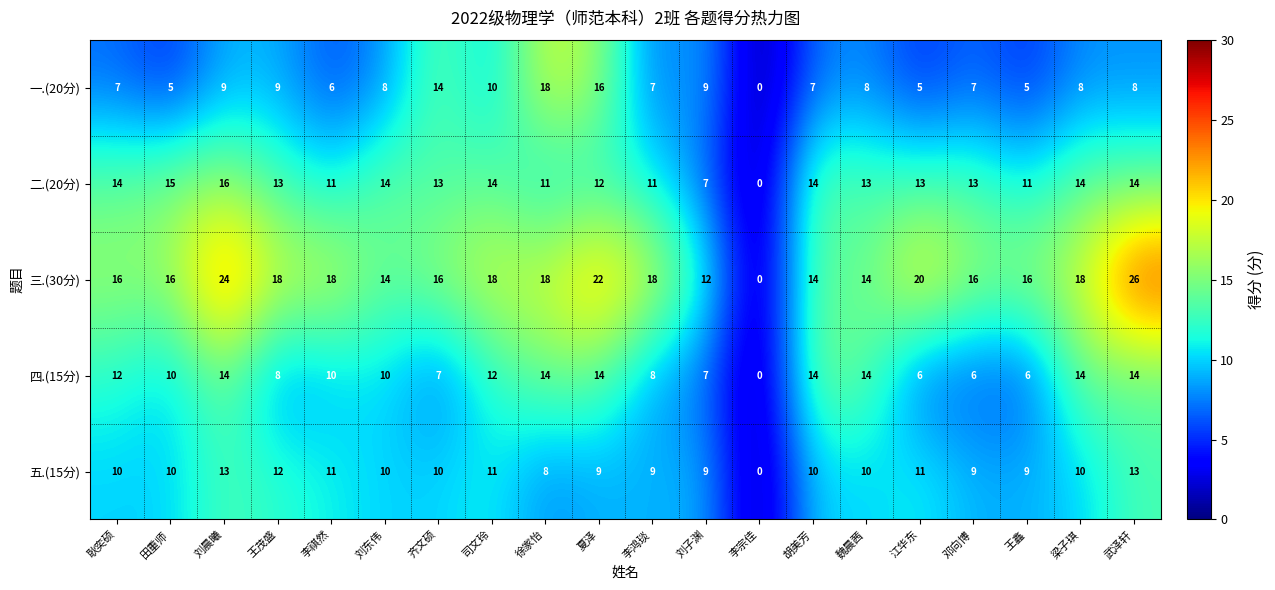

What value does the 二.(20分) series have at 江华东, to the nearest 5?

15